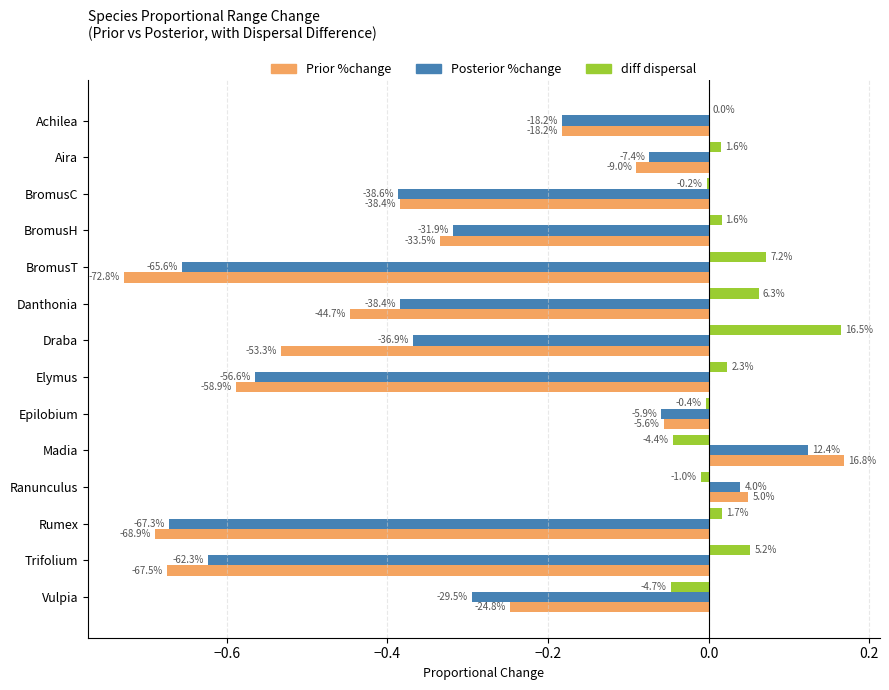

What are all the series names shown in the legend?

Prior %change, Posterior %change, diff dispersal